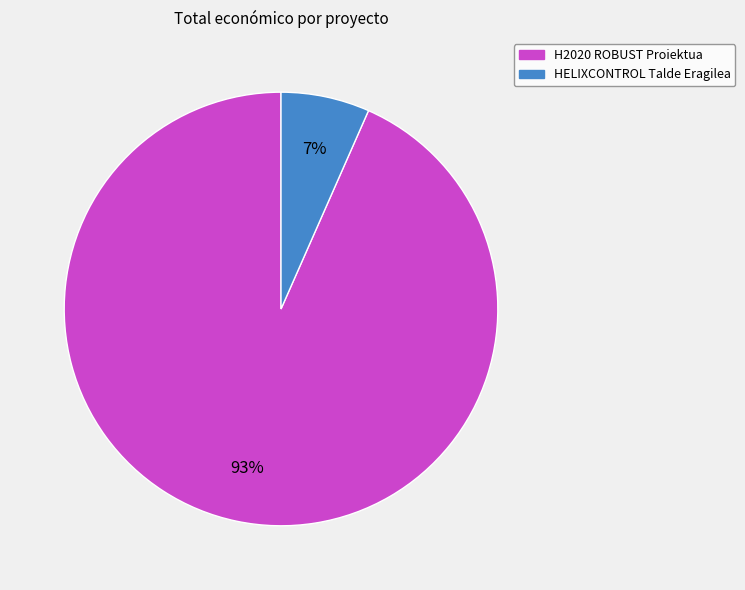

Which has a higher value, H2020 ROBUST Proiektua or HELIXCONTROL Talde Eragilea?

H2020 ROBUST Proiektua